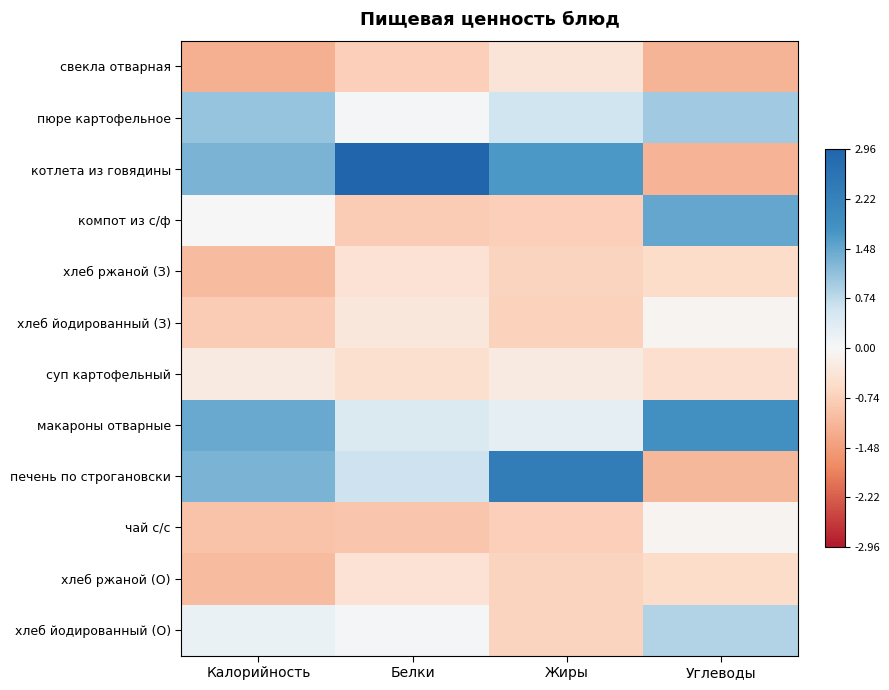

Which has a higher value, Калорийность or Углеводы?

Углеводы